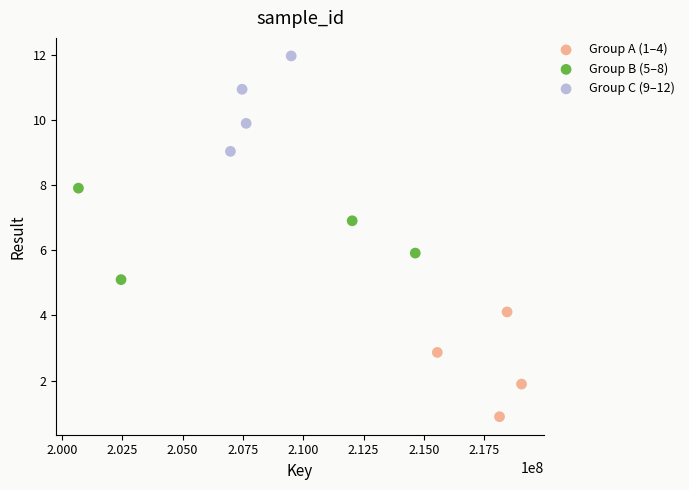

Which series reaches the maximum Y coordinate?

Group C (9–12)